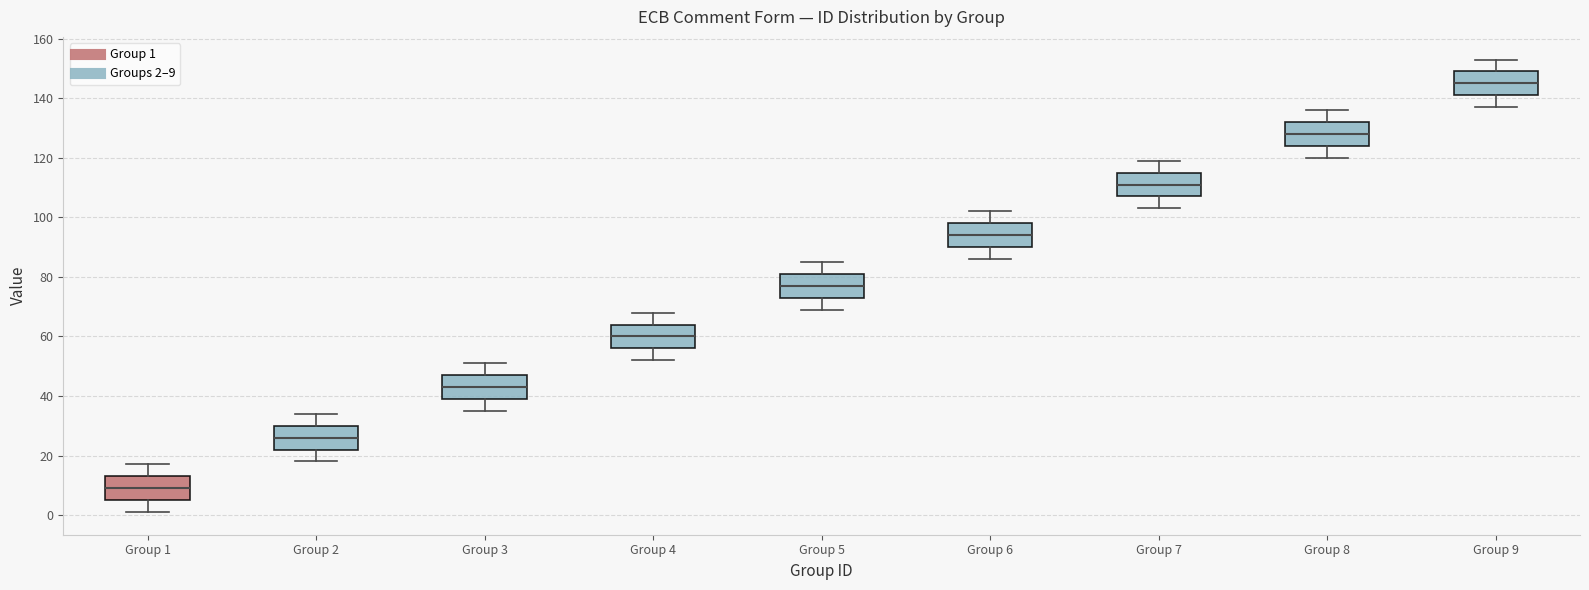

Which box has the lowest median line?

Group 1